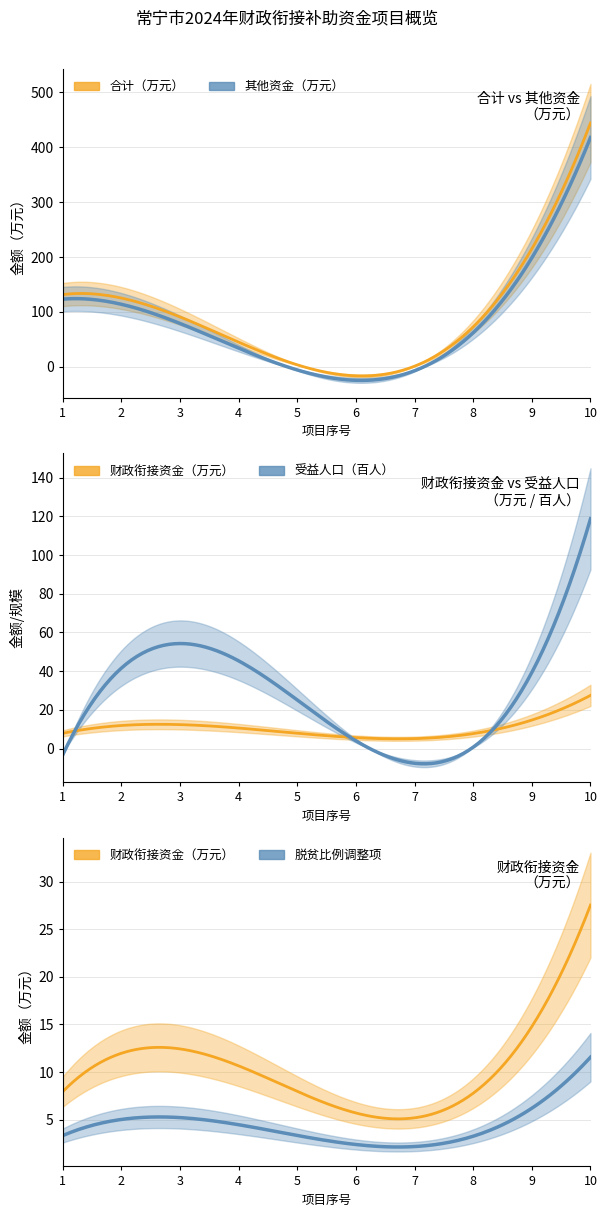

What is the total value across all series at 4?

150.5